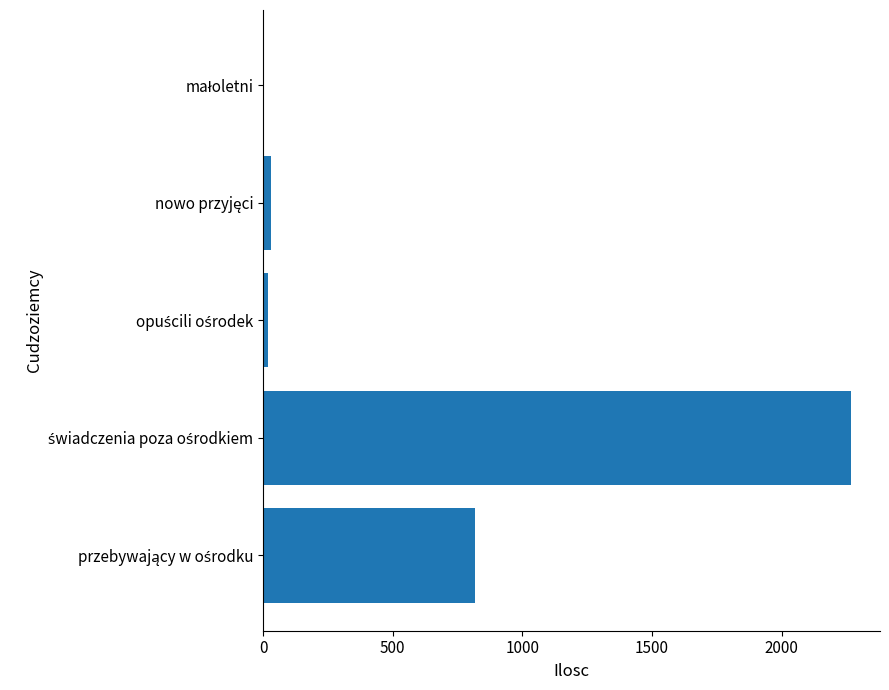

What is the maximum value shown in the chart?

2266.6